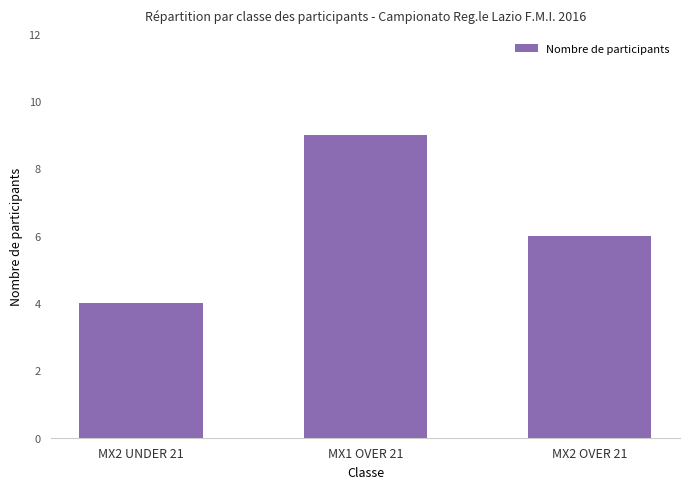

Between MX2 OVER 21 and MX1 OVER 21, which is larger?

MX1 OVER 21